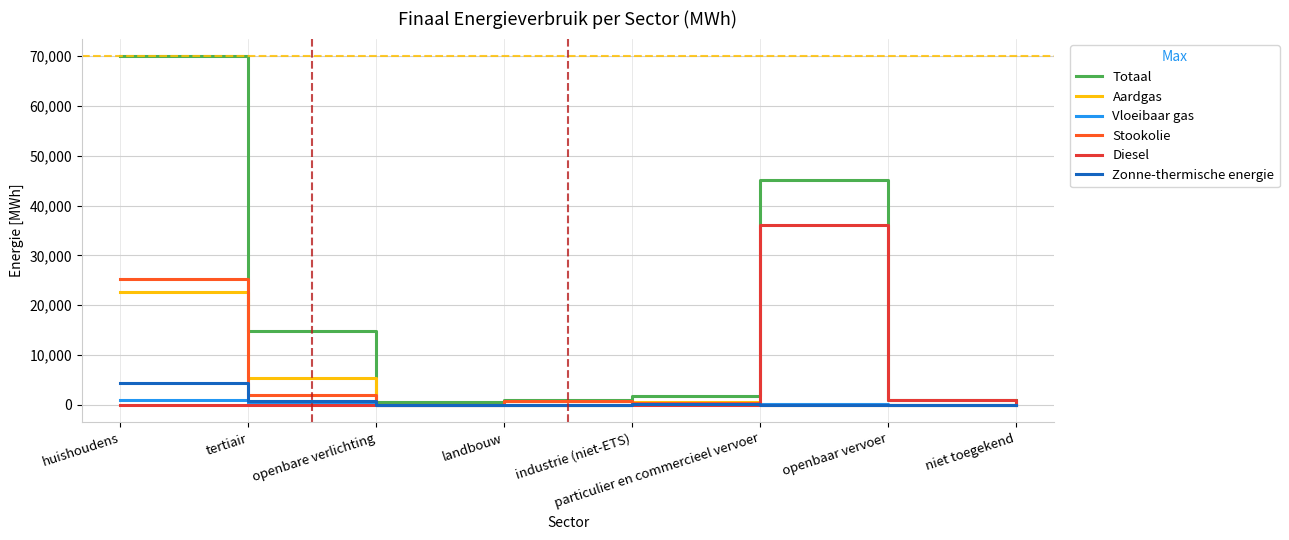

Does the chart have visible grid lines?

Yes